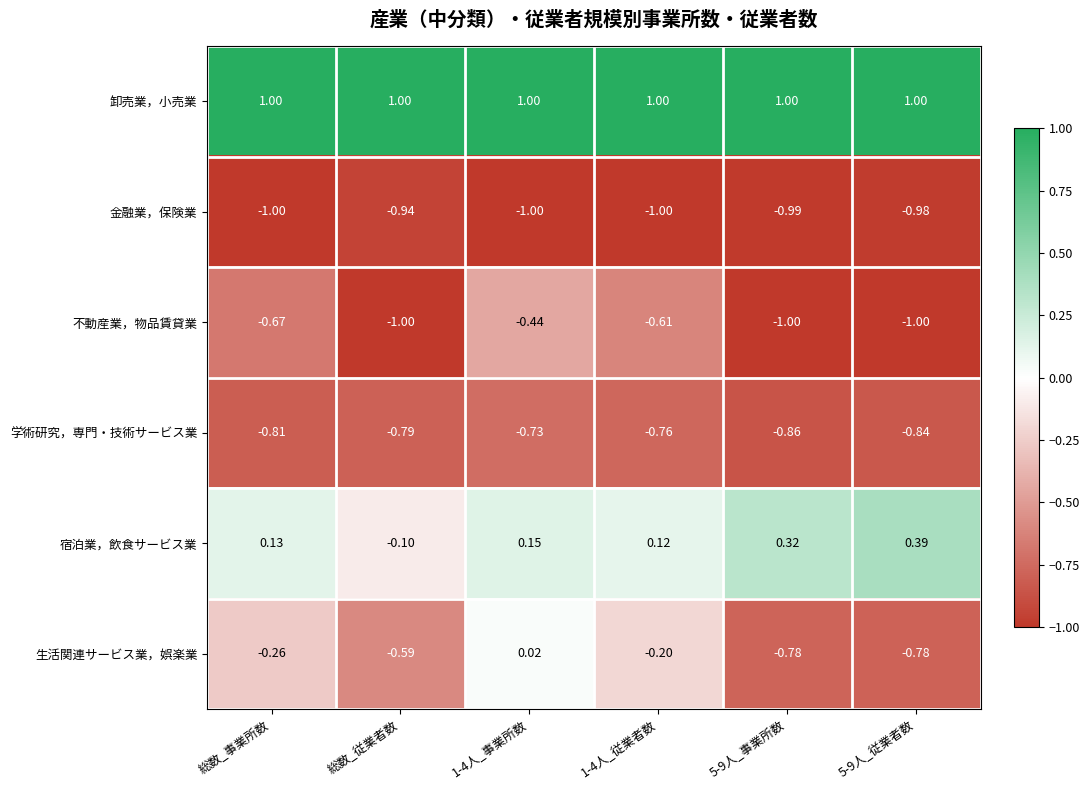

At 1-4人_事業所数, list the series in order from smallest to largest.

金融業，保険業, 学術研究，専門・技術サービス業, 不動産業，物品賃貸業, 生活関連サービス業，娯楽業, 宿泊業，飲食サービス業, 卸売業，小売業